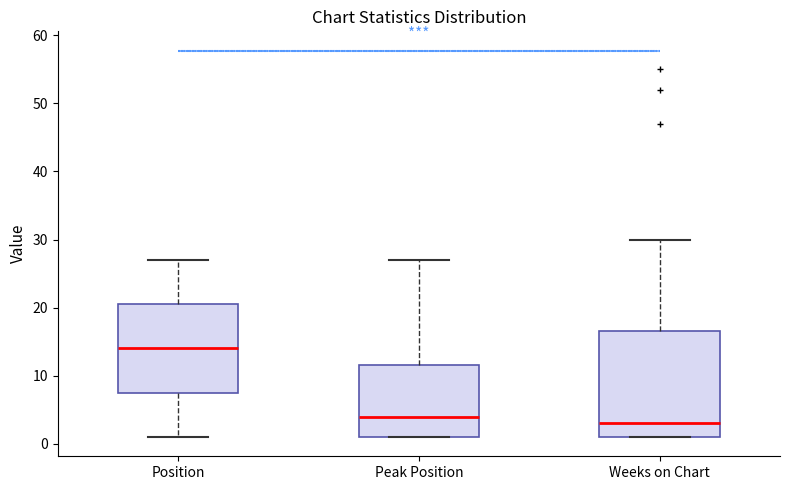

Reading left to right, read every box against the y-axis: the position of its median line, the range the box covers, and the ends of its whiskers. The values are not printed on the chart, so give them approximately, as read against the axis.

Position: median 14, box 8 to 21, whiskers 1 to 27
Peak Position: median 4, box 1 to 12, whiskers 1 to 27
Weeks on Chart: median 3, box 1 to 17, whiskers 1 to 30